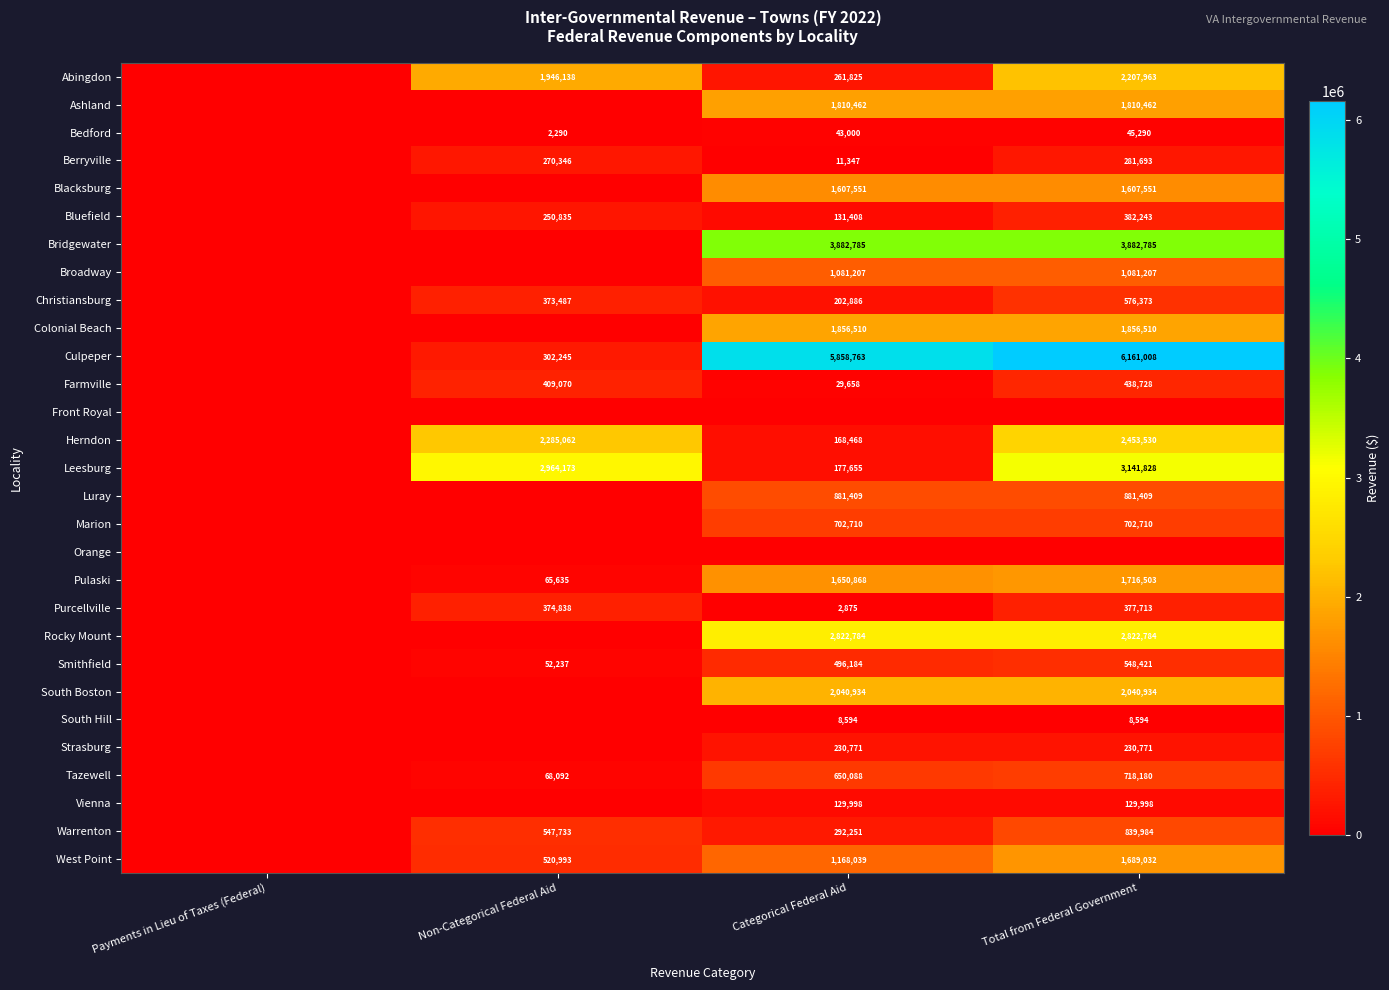

What is the sum of the Warrenton values at Categorical Federal Aid and Total from Federal Government?

1132235